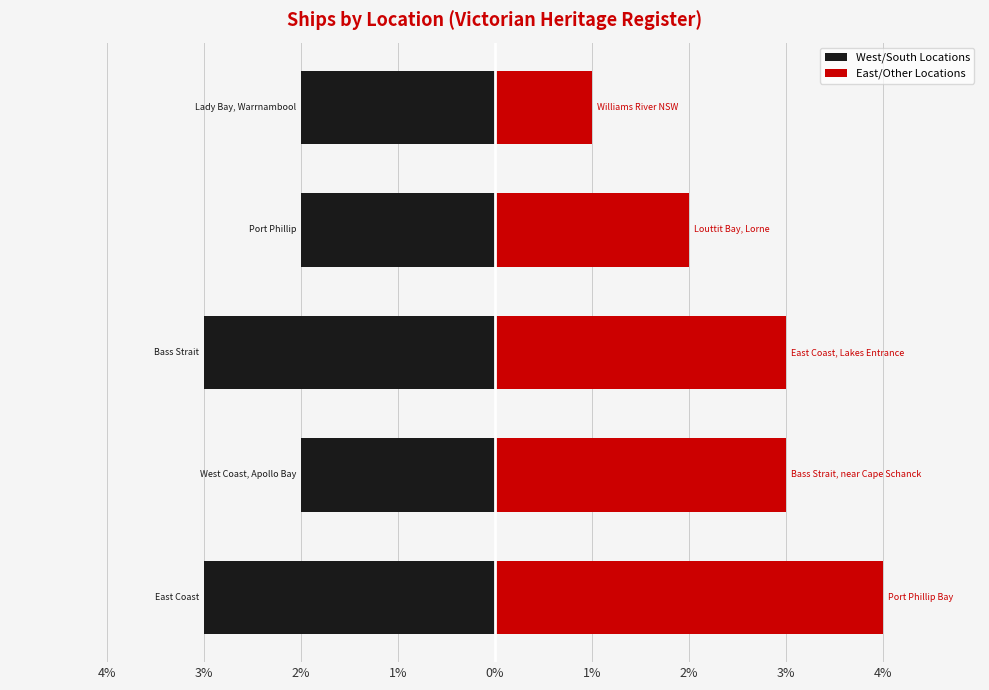

How many bars are there in total?

10